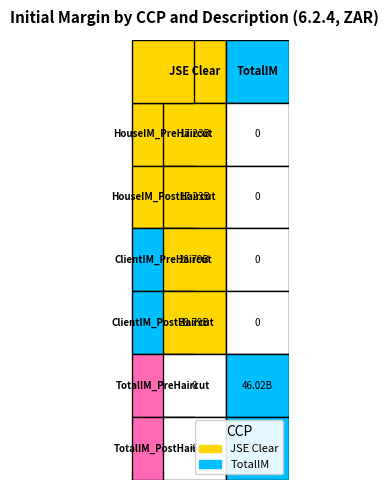

What is the spread (max minus min) of values at 2?

28791309782.3